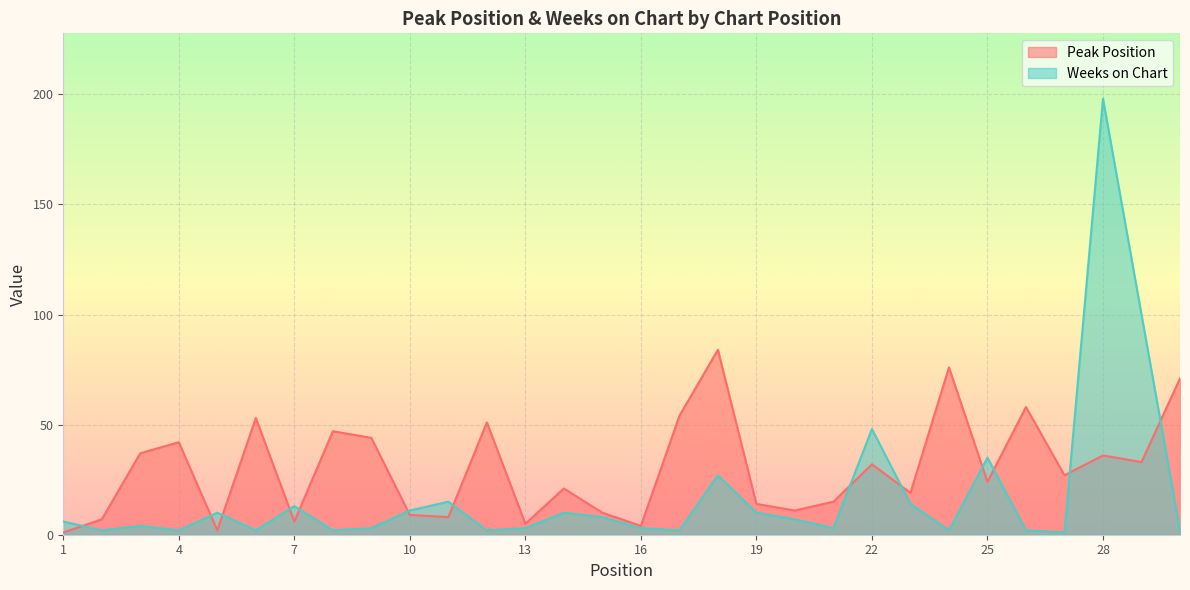

True or false: Peak Position and Weeks on Chart intersect in this chart.

True